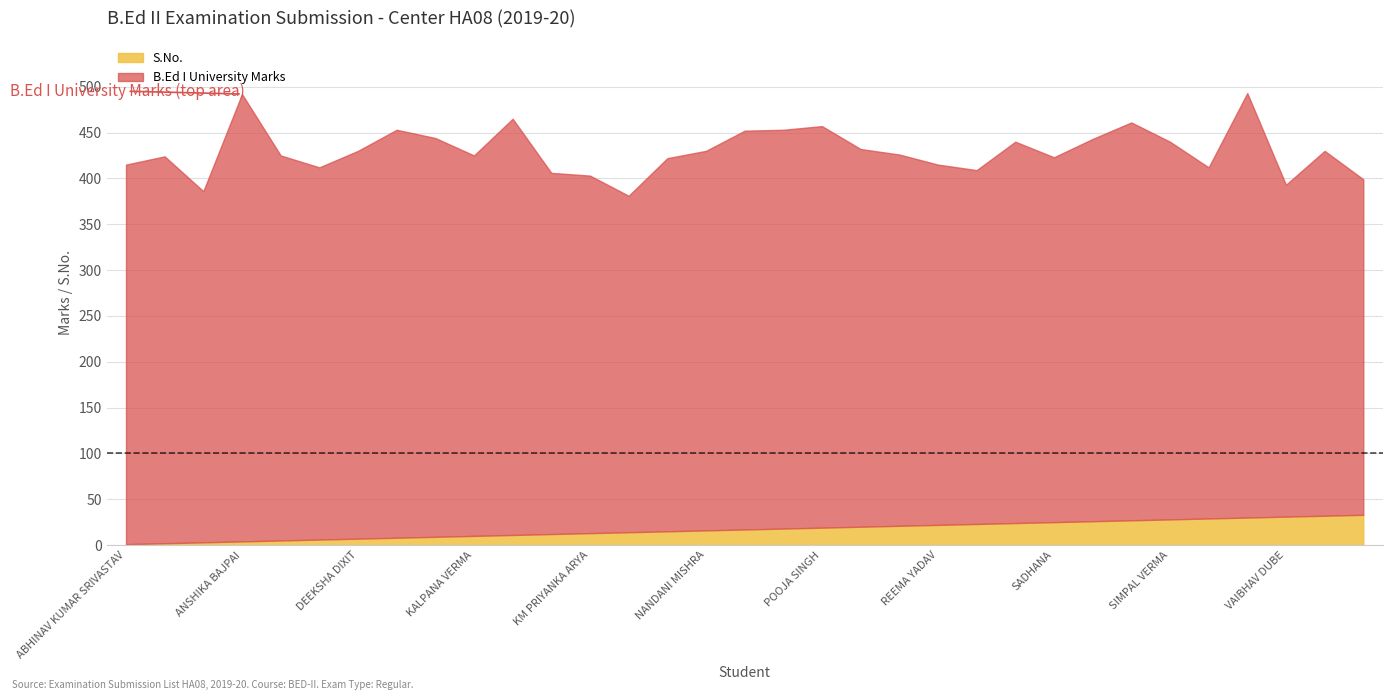

What is the difference between the highest and lowest values at KM PRIYANKA ARYA?

377